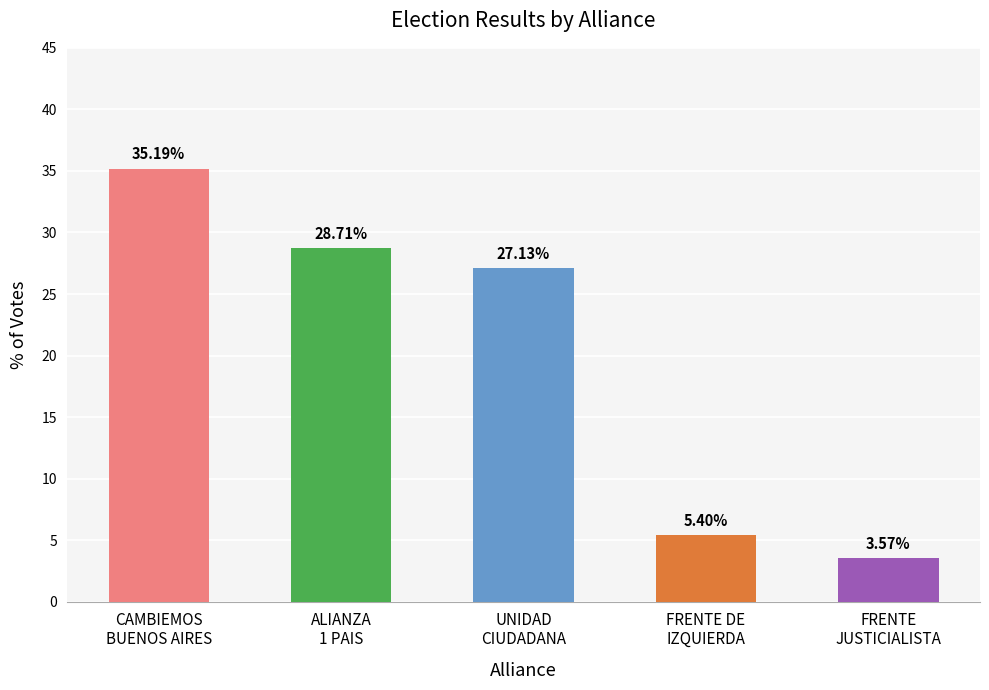

What position from the right is FRENTE
JUSTICIALISTA?

1